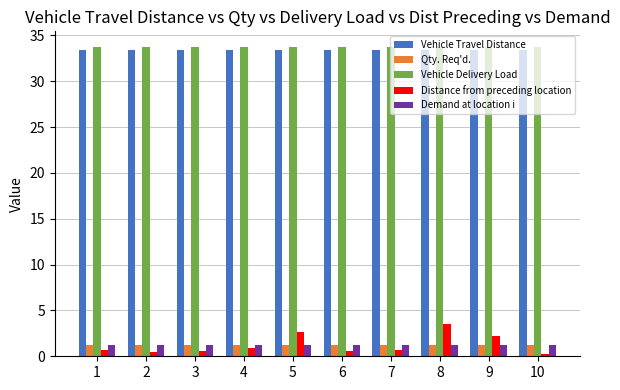

What is the sum of all Qty. Req'd. values?

12.5